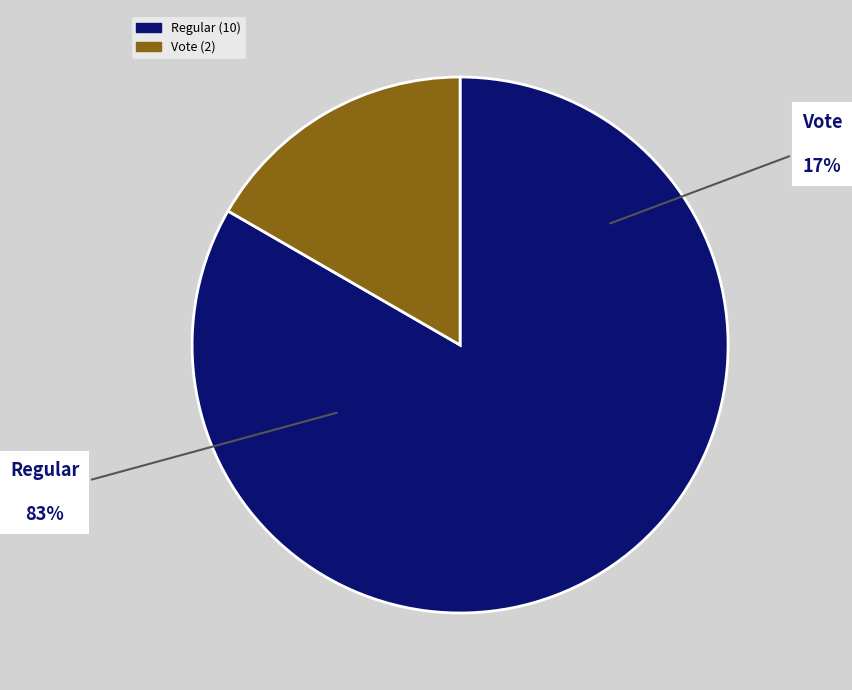

What percentage is the Regular slice, to the nearest percent?

83%